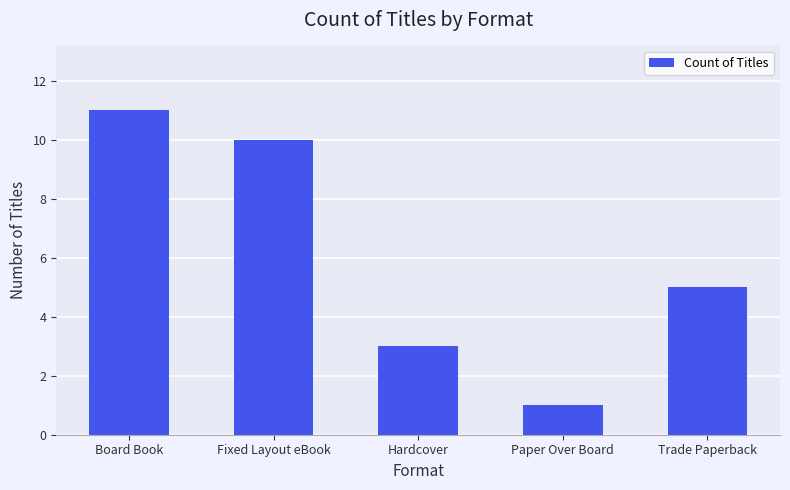

Does the chart contain stacked bars?

No